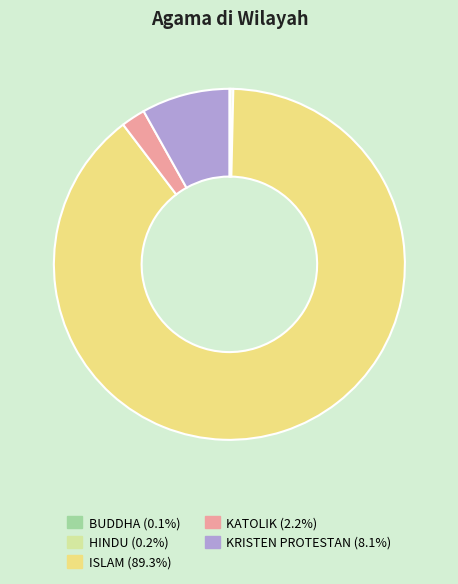

Is there any slice that represents more than half of the pie?

Yes